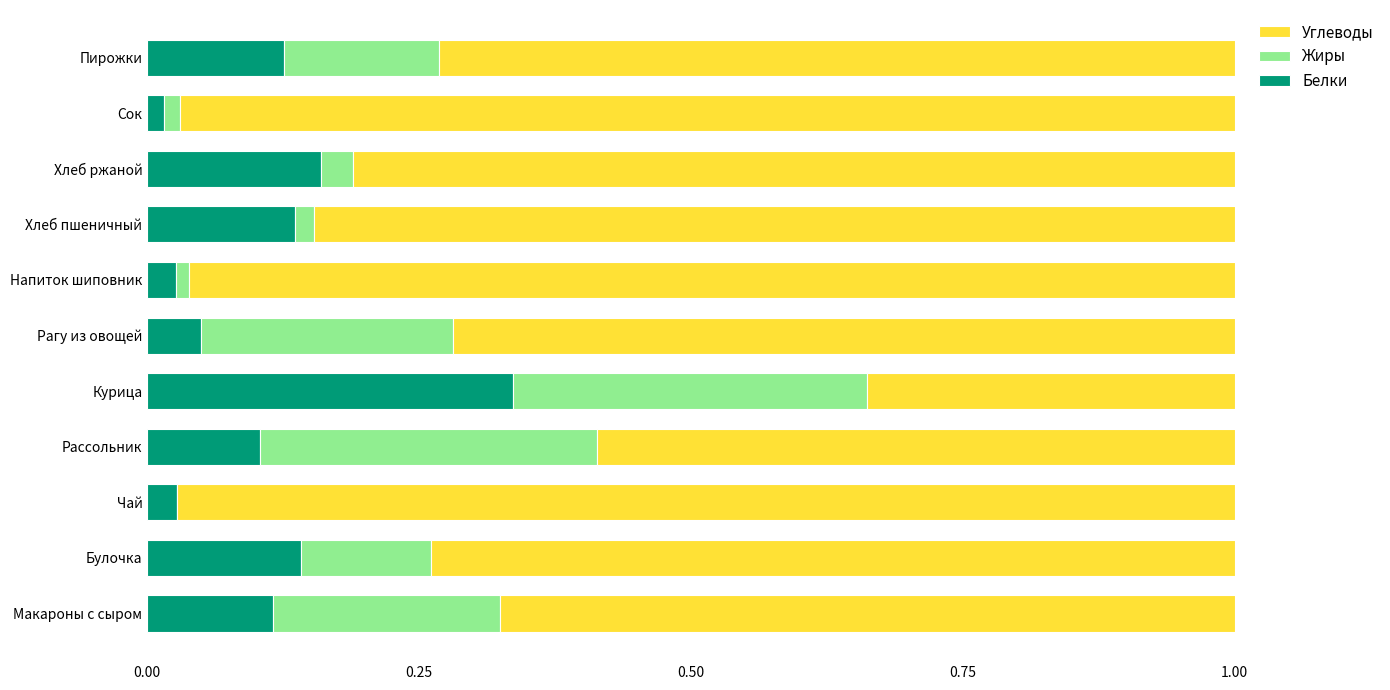

True or false: Белки has a value of 0.0 at Сок.

True